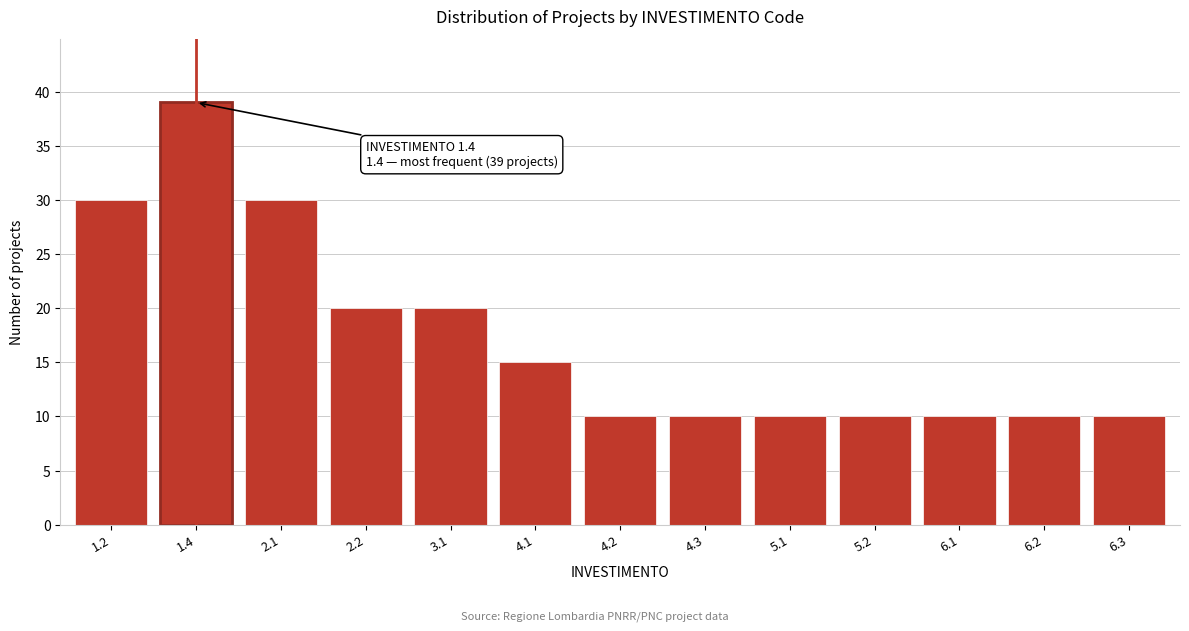

Reading left to right, transcribe all the data shown in this chart.

30	39	30	20	20	15	10	10	10	10	10	10	10